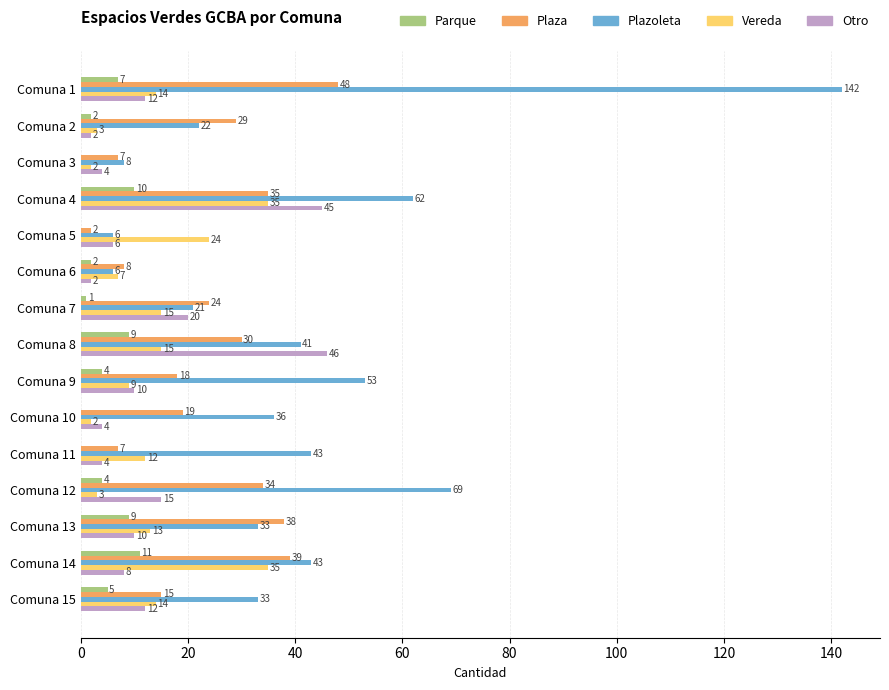

What is the highest value of the Plazoleta series?

142